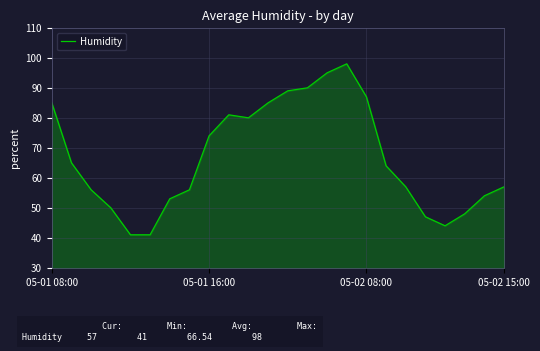

What is the smallest value displayed?

41